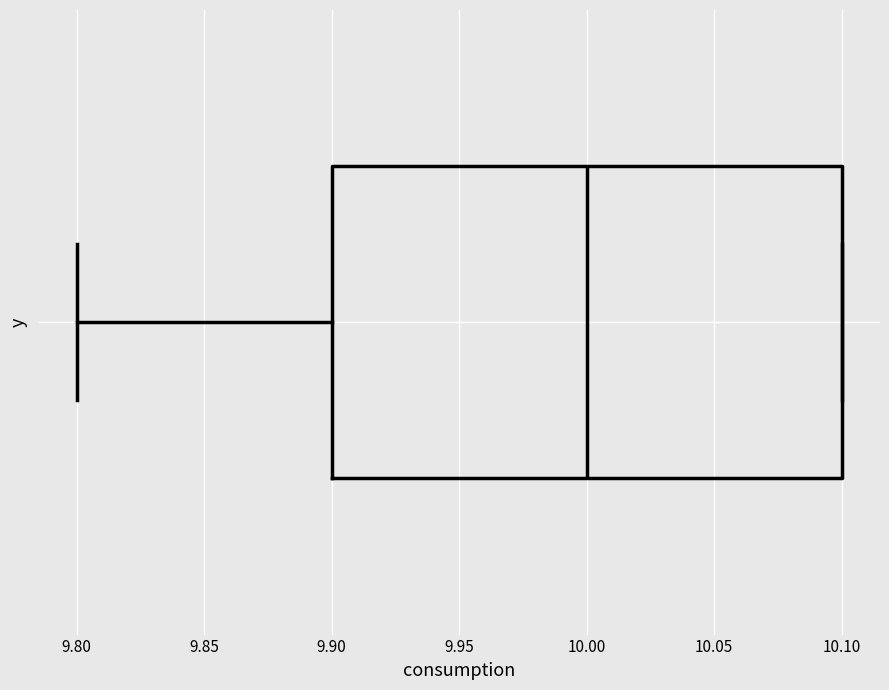

Where is the right edge of the box on the x-axis? The values are not printed on the chart, so give them approximately, as read against the axis.

10.1